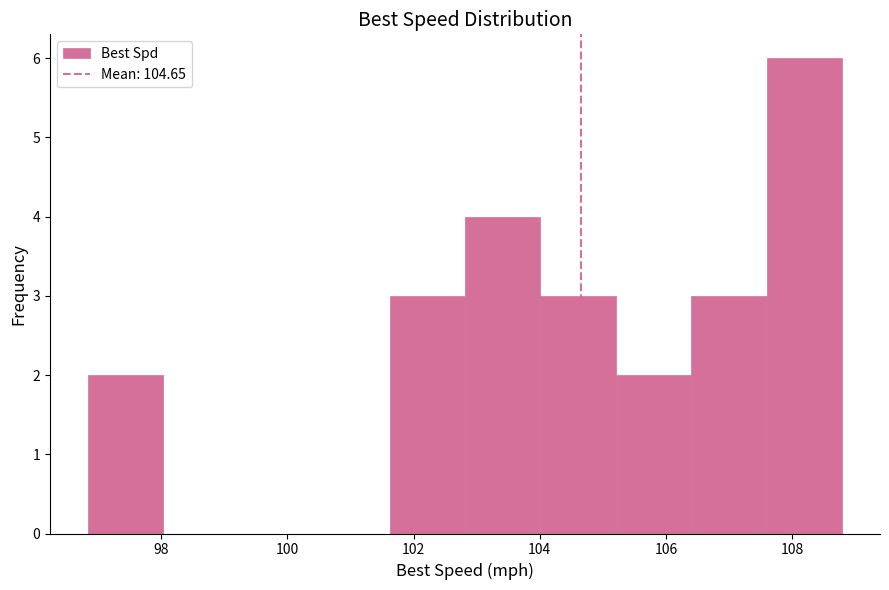

How tall is the bar that spans 106.4 to 107.6 on the x-axis? Neither the bar edges nor the heights are printed on the chart, so give them approximately, as read against the axes.

3